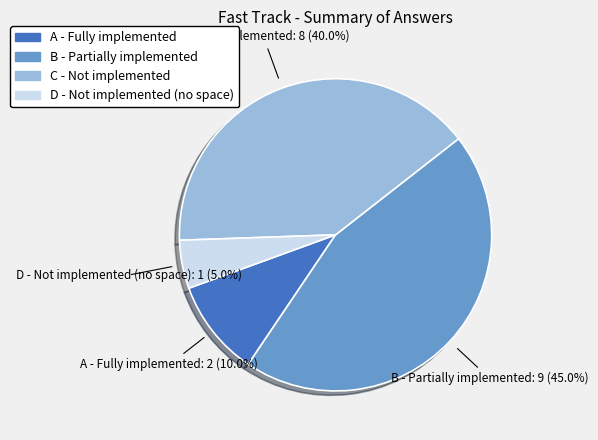

Count the number of slices in the pie.

4